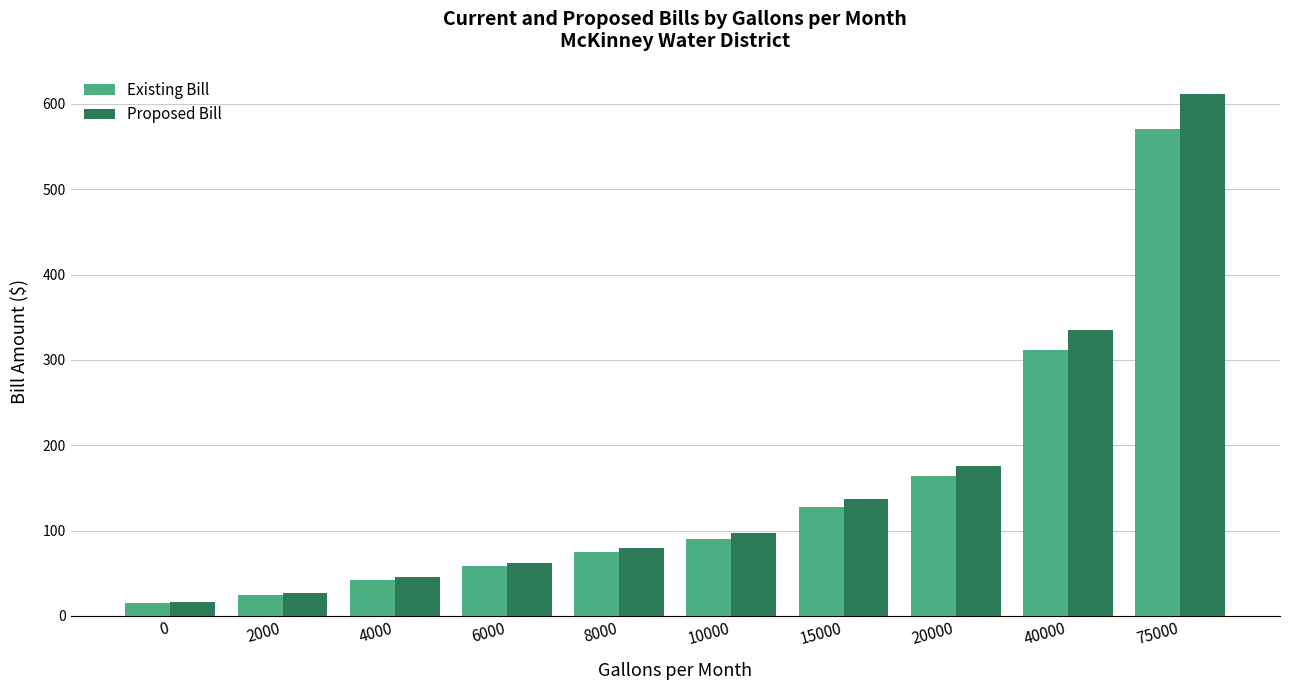

At which label does Existing Bill first exceed 90?

10000